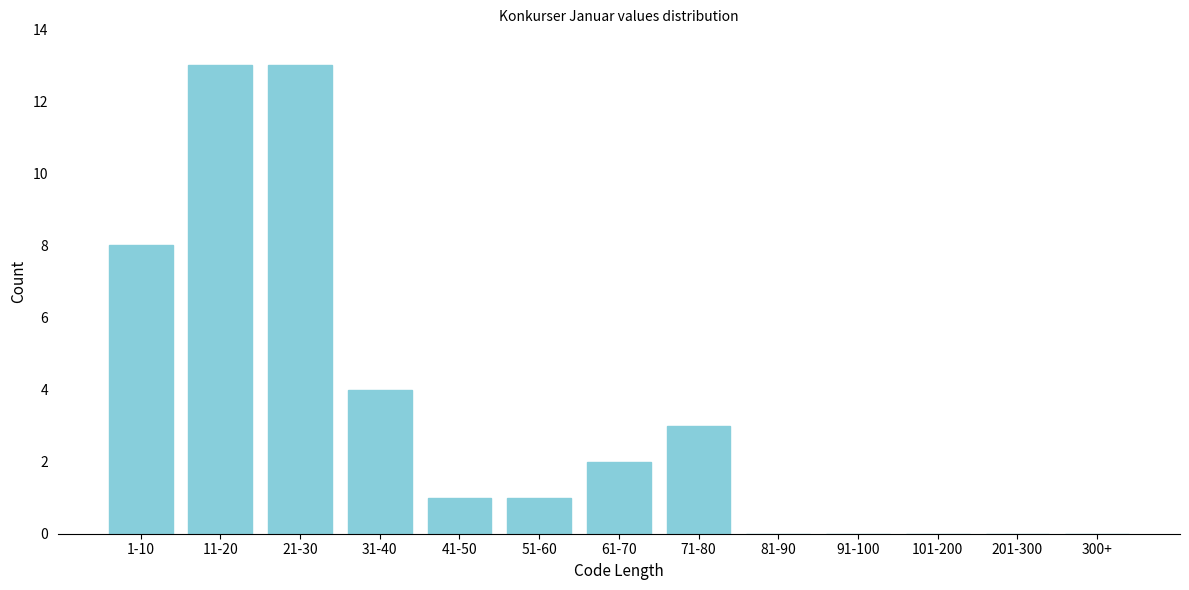

Reading left to right, transcribe all the data shown in this chart.

1-10=8	11-20=13	21-30=13	31-40=4	41-50=1	51-60=1	61-70=2	71-80=3	81-90=0	91-100=0	101-200=0	201-300=0	300+=0